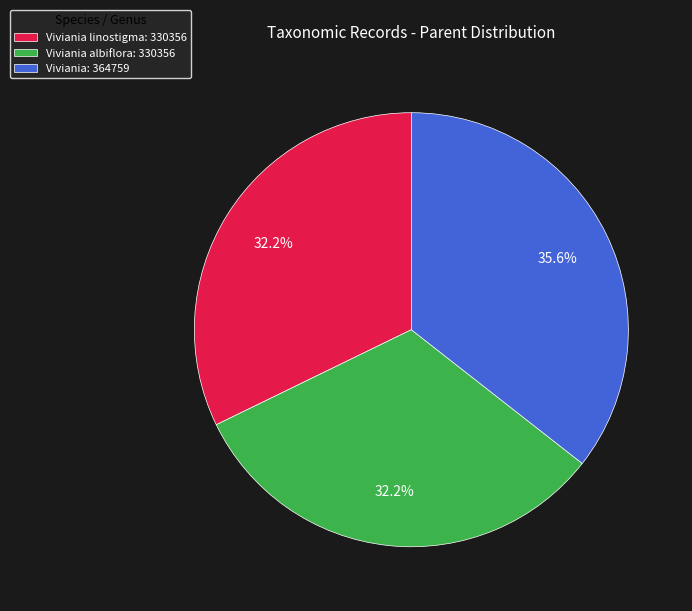

Count the number of slices in the pie.

3